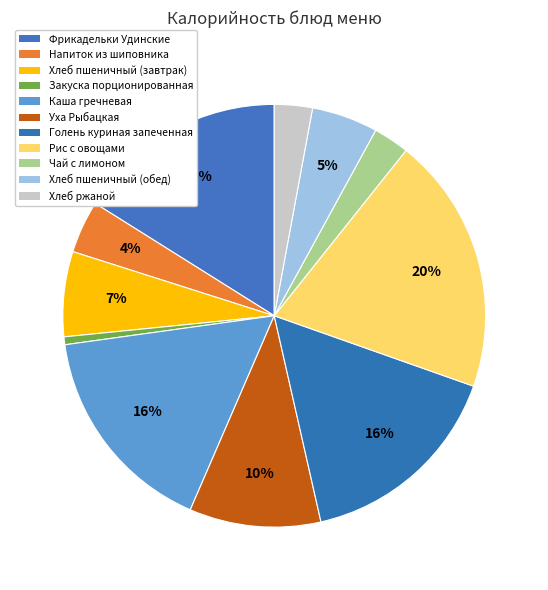

What is the smallest slice in the pie chart?

Закуска порционированная